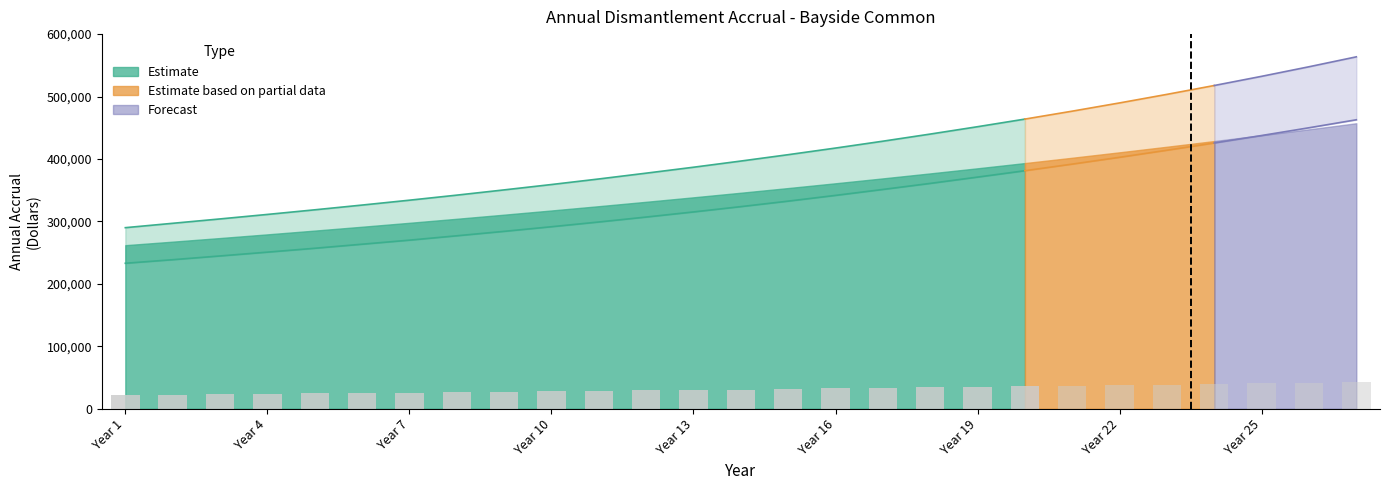

Is it true that the value at 19 is 10222.1?

False